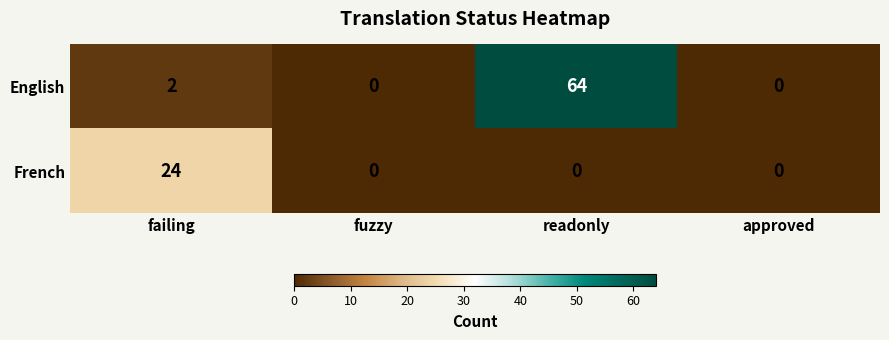

How many data points does each series have?

4